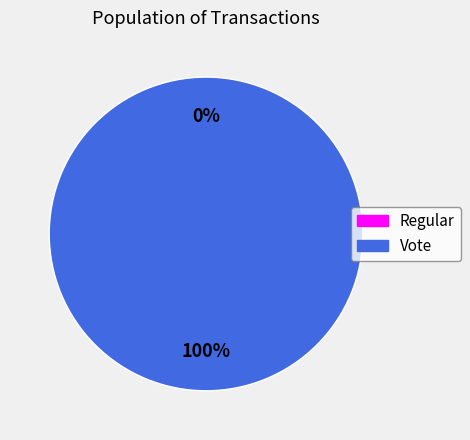

The Vote slice represents 100% of the pie. True or false?

True